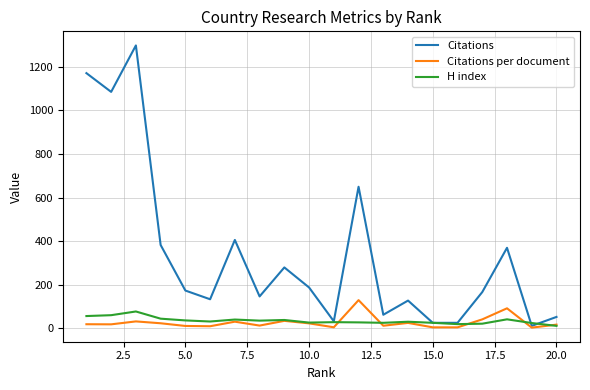

What is the average value of the H index series?

35.7